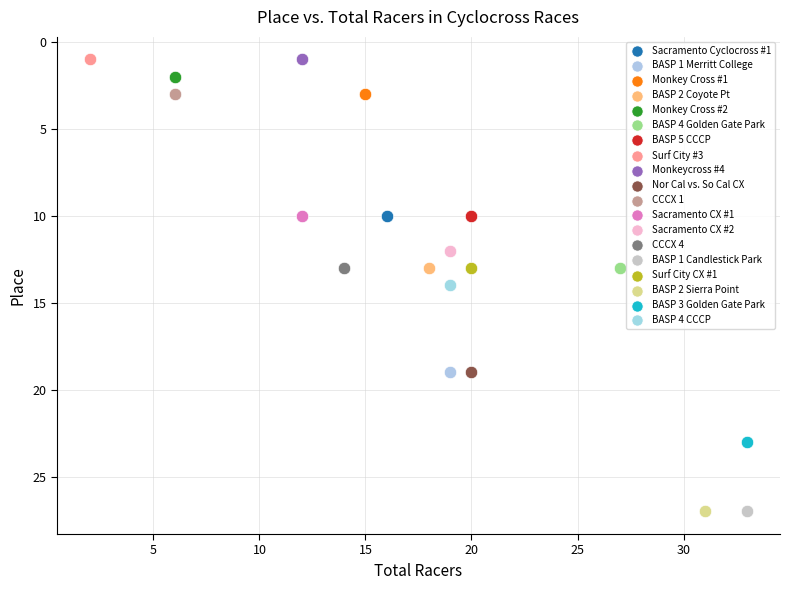

What are all the series names shown in the legend?

Sacramento Cyclocross #1, BASP 1 Merritt College, Monkey Cross #1, BASP 2 Coyote Pt, Monkey Cross #2, BASP 4 Golden Gate Park, BASP 5 CCCP, Surf City #3, Monkeycross #4, Nor Cal vs. So Cal CX, CCCX 1, Sacramento CX #1, Sacramento CX #2, CCCX 4, BASP 1 Candlestick Park, Surf City CX #1, BASP 2 Sierra Point, BASP 3 Golden Gate Park, BASP 4 CCCP